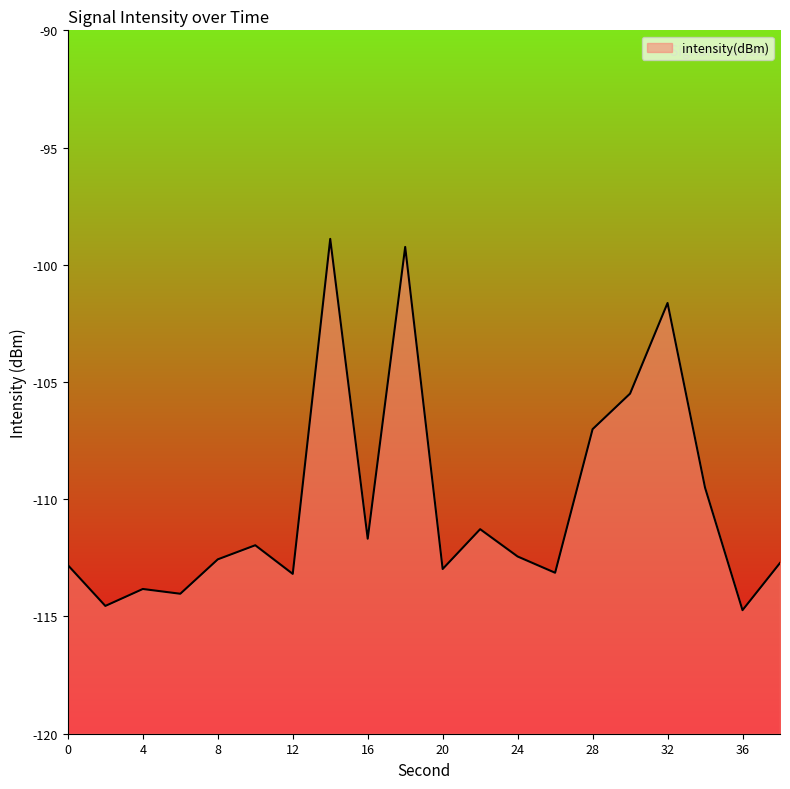

Rank the categories by value from lowest to highest.

36, 2, 6, 4, 12, 26, 20, 0, 38, 8, 24, 10, 16, 22, 34, 28, 30, 32, 18, 14